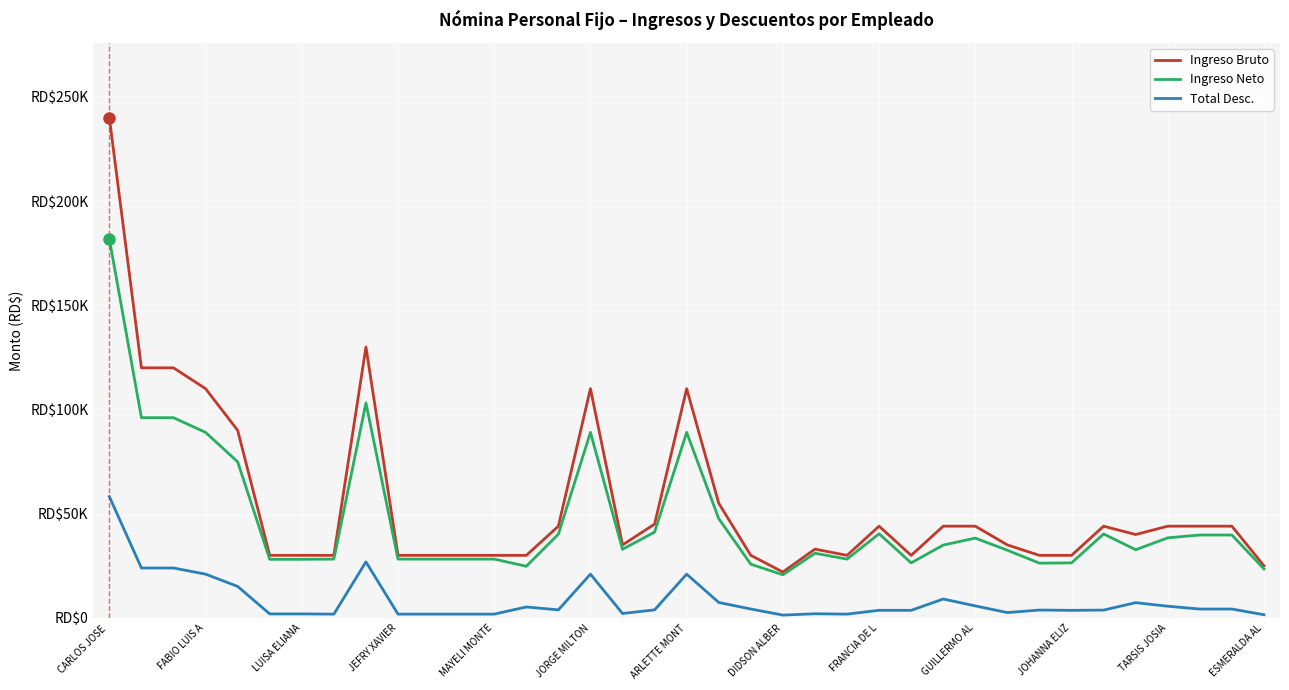

What are all the series names shown in the legend?

Ingreso Bruto, Ingreso Neto, Total Desc.